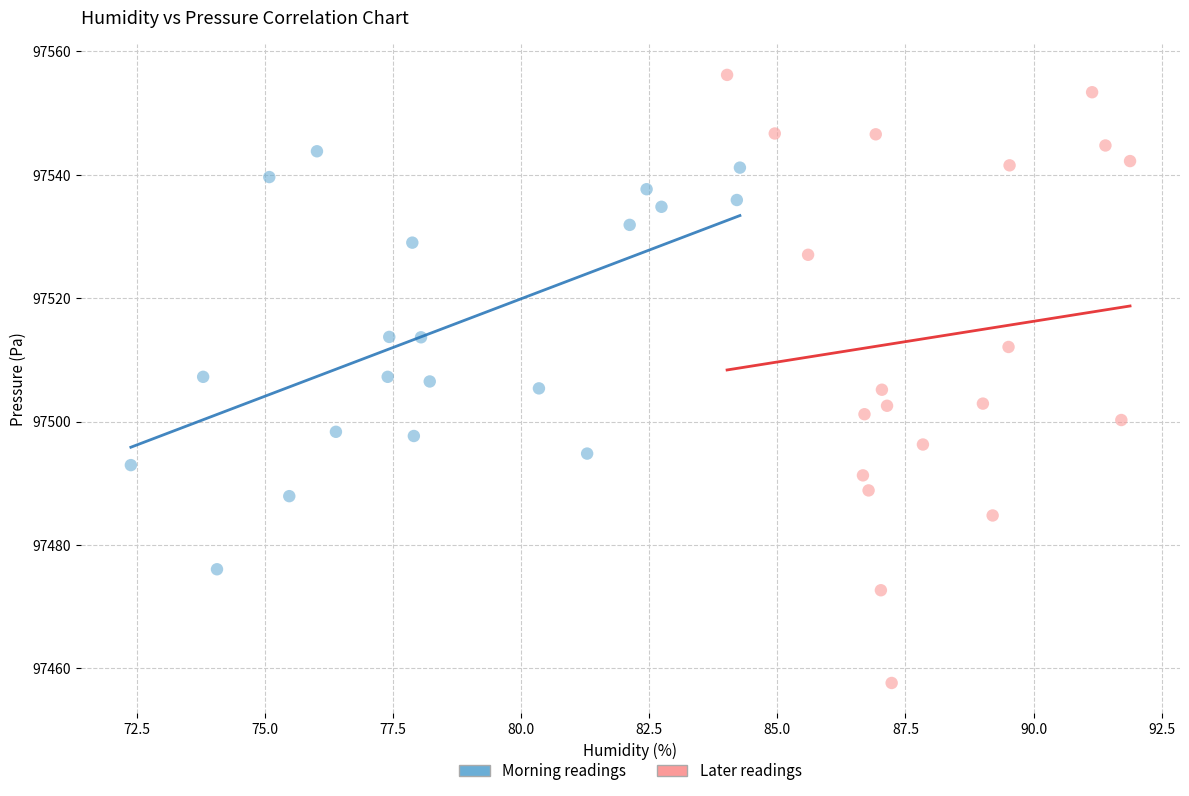

What are all the series names shown in the legend?

Morning readings, Later readings